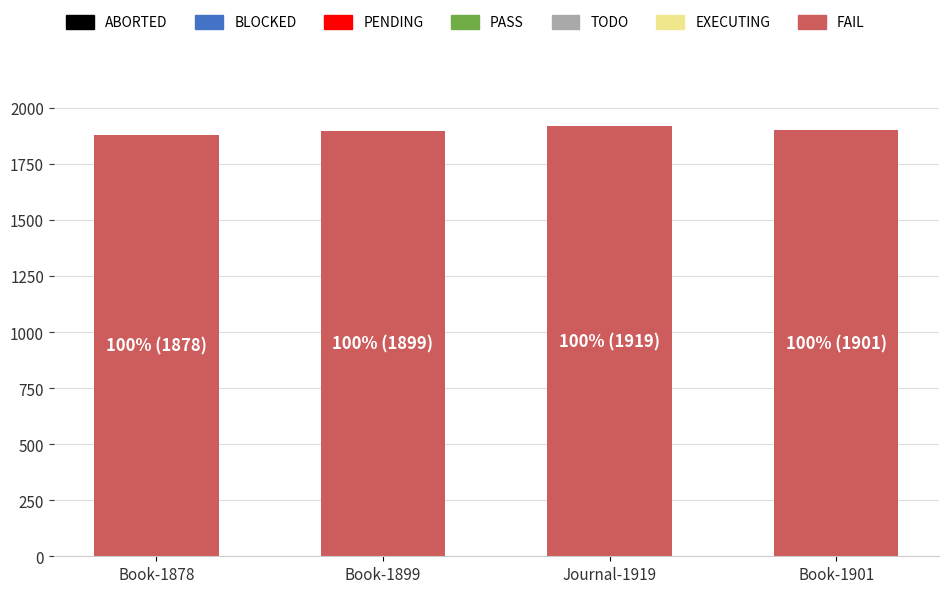

What is the difference between the maximum and minimum values?

41